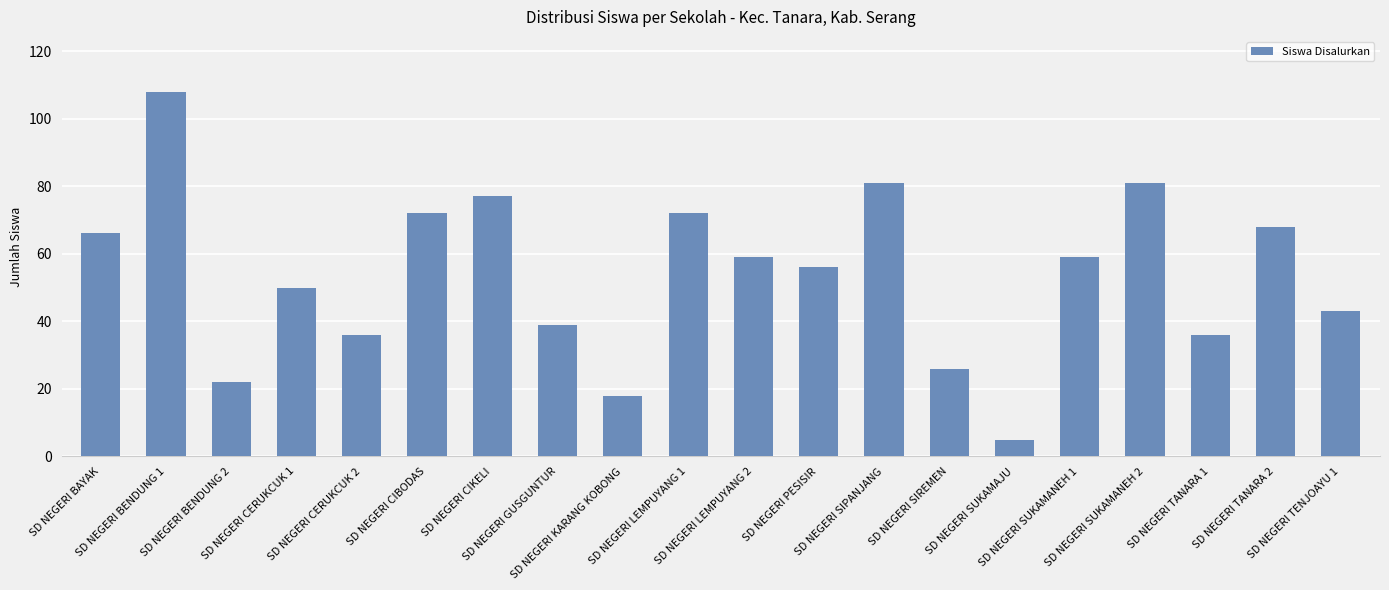

What is the smallest value displayed?

5